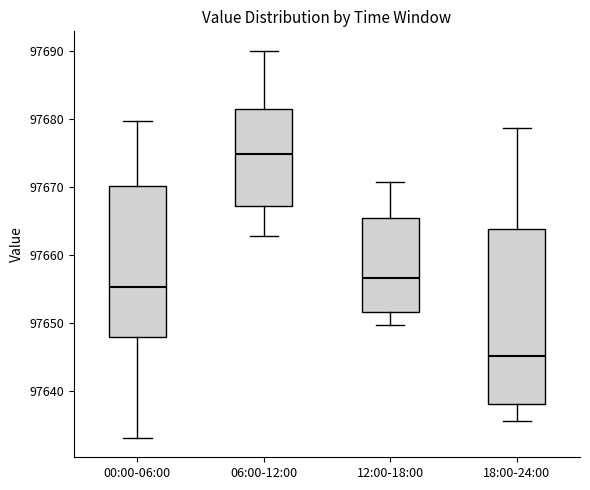

Reading left to right, read every box against the y-axis: the position of its median line, the range the box covers, and the ends of its whiskers. The values are not printed on the chart, so give them approximately, as read against the axis.

00:00-06:00: median 97655, box 97648 to 97670, whiskers 97633 to 97680
06:00-12:00: median 97675, box 97667 to 97682, whiskers 97663 to 97690
12:00-18:00: median 97657, box 97652 to 97666, whiskers 97650 to 97671
18:00-24:00: median 97645, box 97638 to 97664, whiskers 97636 to 97679